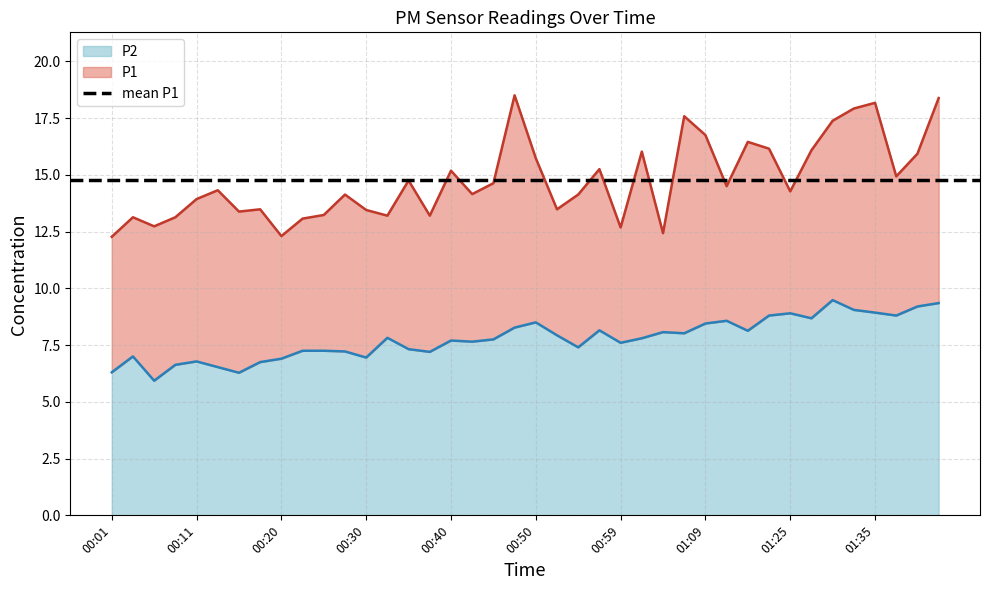

List the series in order of their peak value, lowest first.

P2, P1